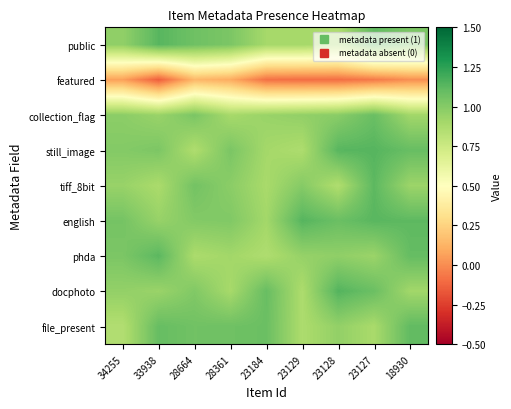

Rank the series at 34255 from lowest to highest value.

featured, file_present, tiff_8bit, docphoto, public, collection_flag, still_image, phda, english